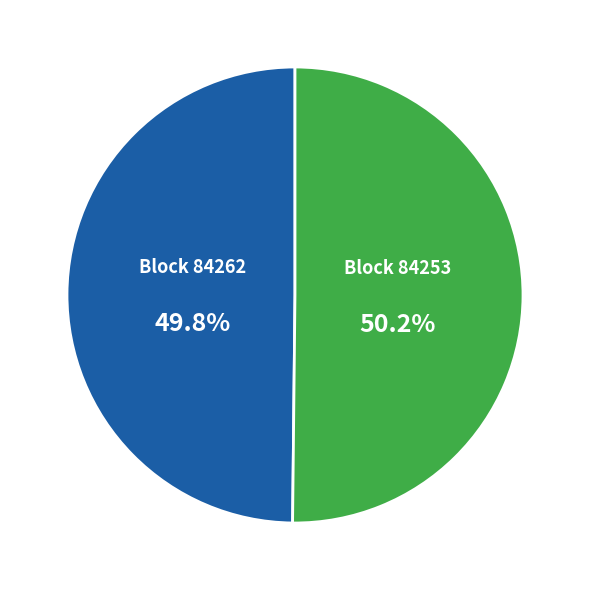

Is there a majority slice in this chart?

Yes